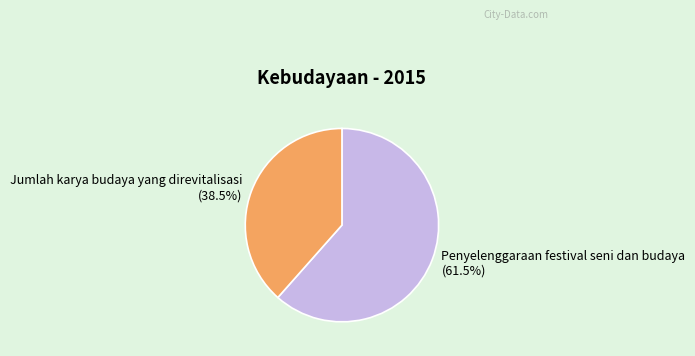

What is the smallest slice in the pie chart?

Jumlah karya budaya yang direvitalisasi